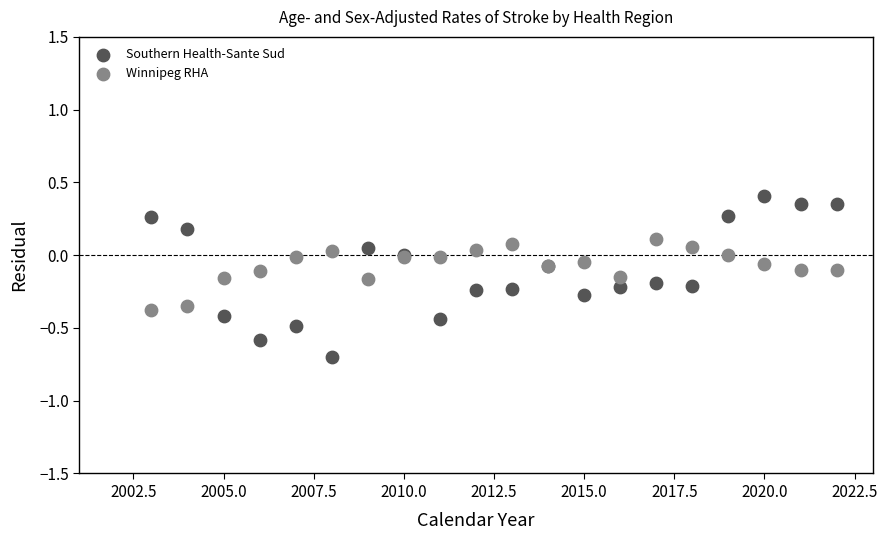

Which series contains the highest Y value?

Southern Health-Sante Sud